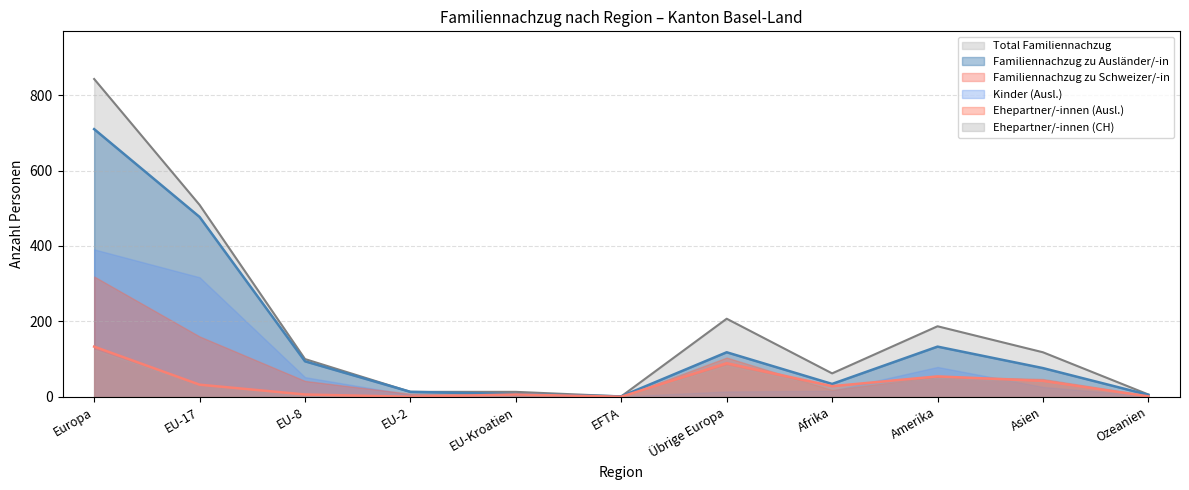

True or false: Familiennachzug zu Schweizer/-in and Familiennachzug zu Ausländer/-in cross at least once.

False